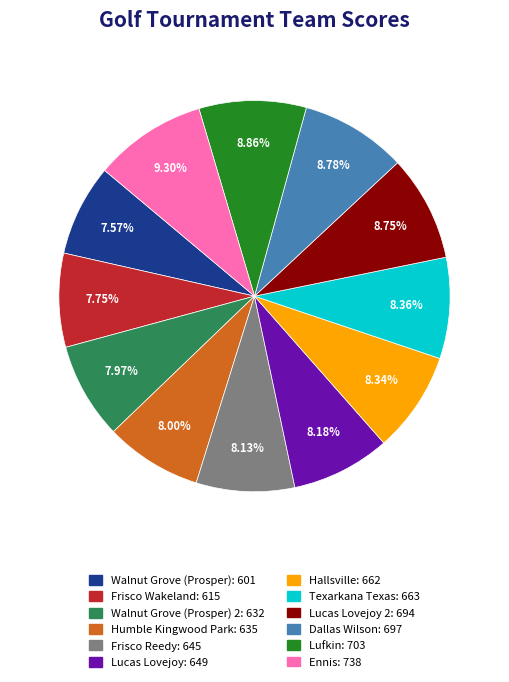

Does any single category account for the majority?

No